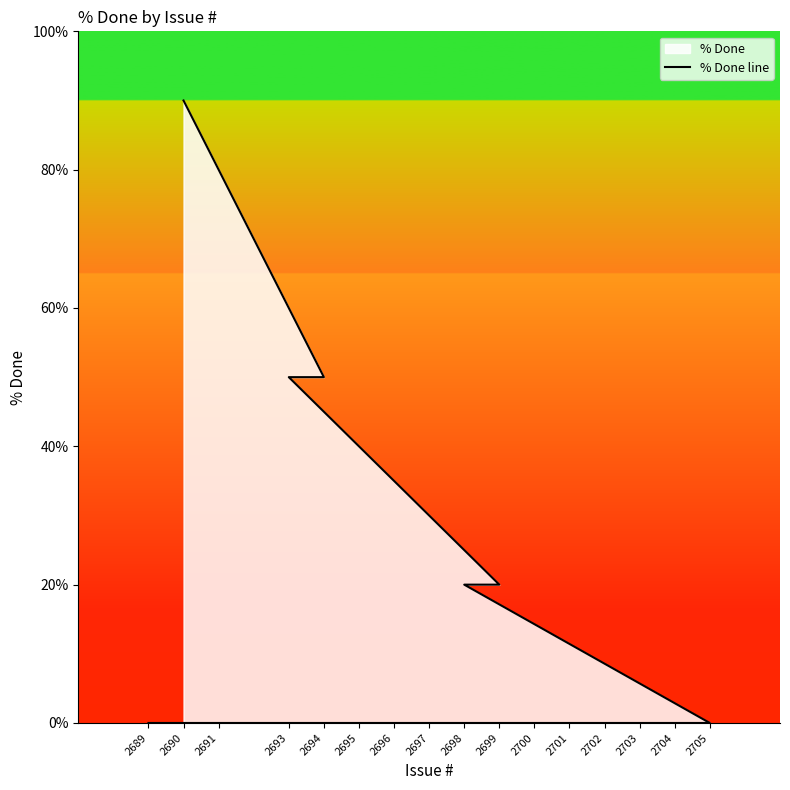

What is the sum of all values?

230